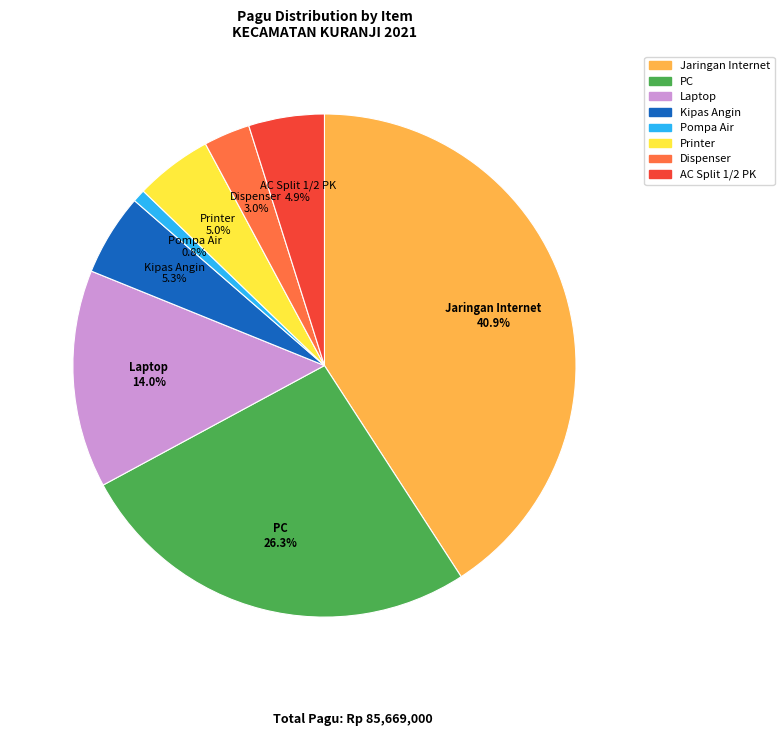

Is there a majority slice in this chart?

No